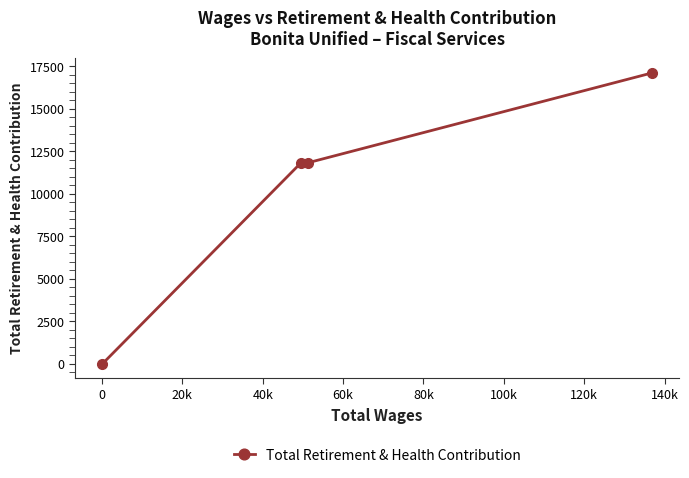

What is the difference between the maximum and minimum values?

17106